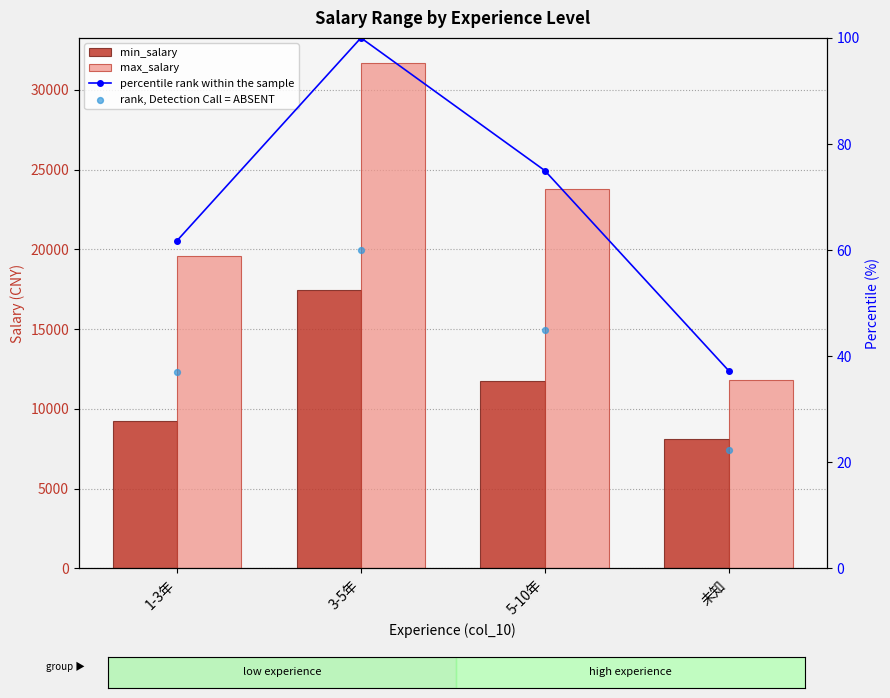

Which series contains the highest Y value?

max_salary